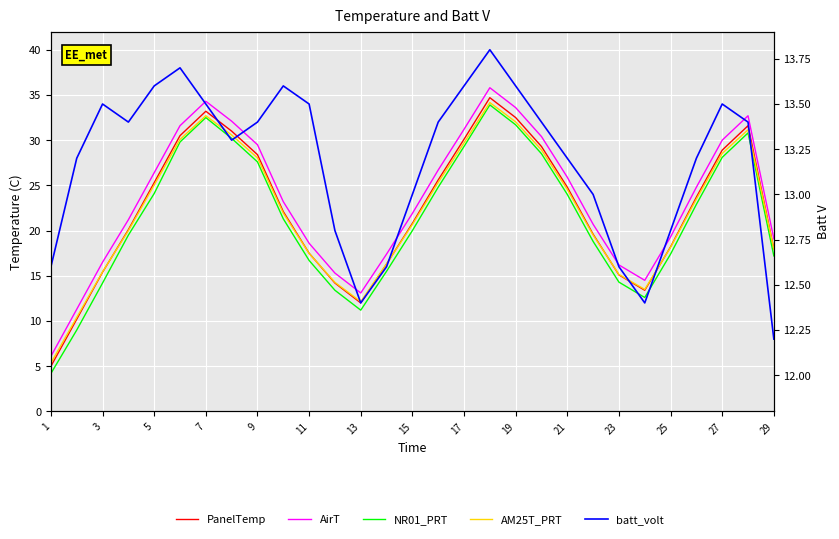

List the series in order of their peak value, highest first.

AirT, PanelTemp, AM25T_PRT, NR01_PRT, batt_volt